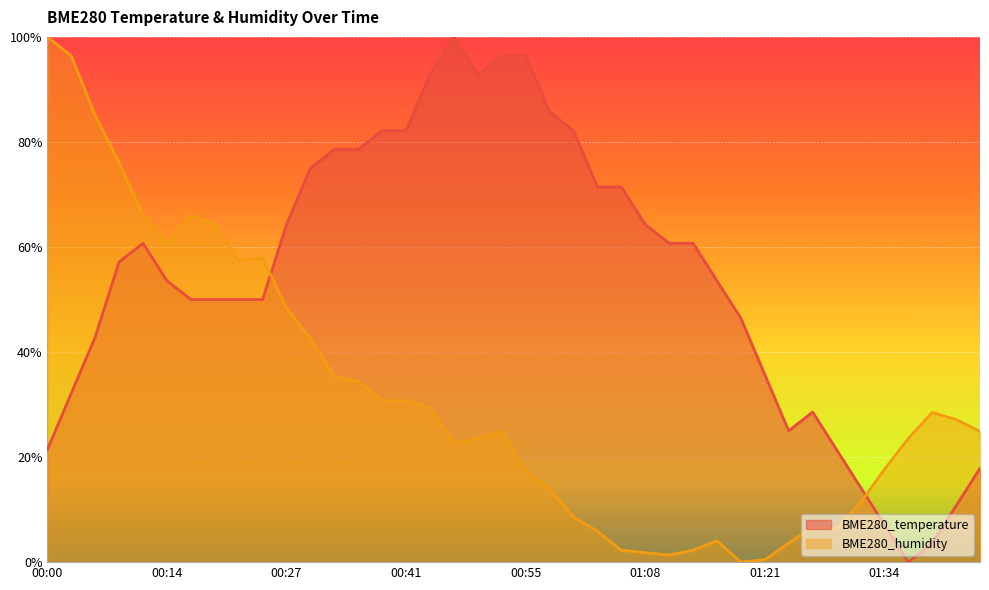

Where do BME280_humidity and BME280_temperature first cross each other?

00:24 and 00:27